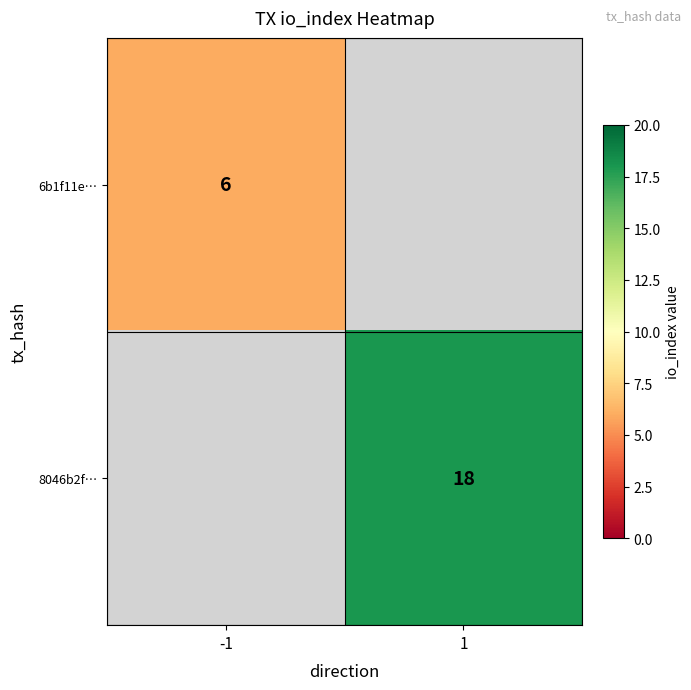

True or false: 8046b2f… has a value of 7.7 at 1.

False